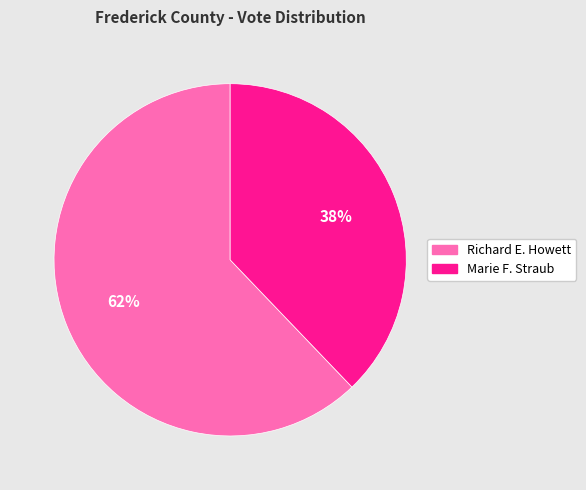

To the nearest percent, what is the combined percentage of Richard E. Howett and Marie F. Straub?

100%